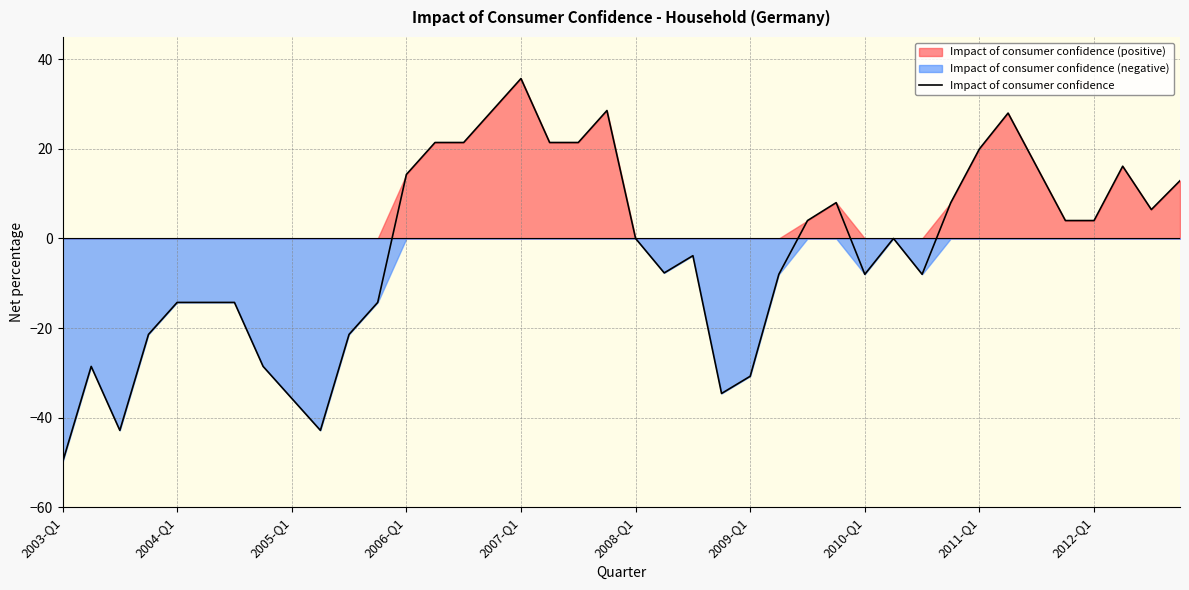

What is the difference between the maximum and minimum values?

85.7